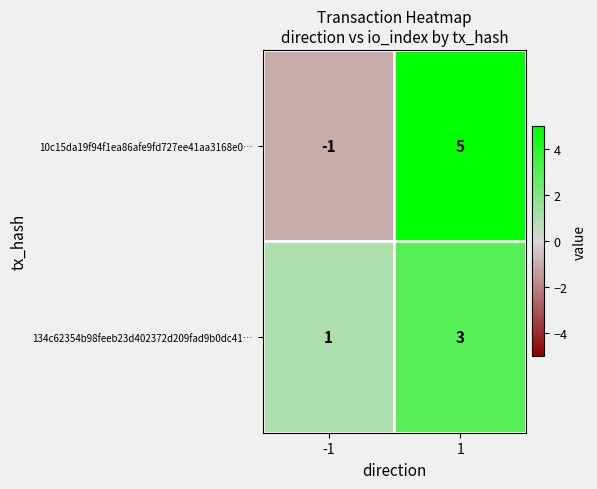

Reading left to right, transcribe all the data shown in this chart.

10c15da19f94f1ea86afe9fd727ee41aa3168e0…: -1=-1	1=5
134c62354b98feeb23d402372d209fad9b0dc41…: -1=1	1=3